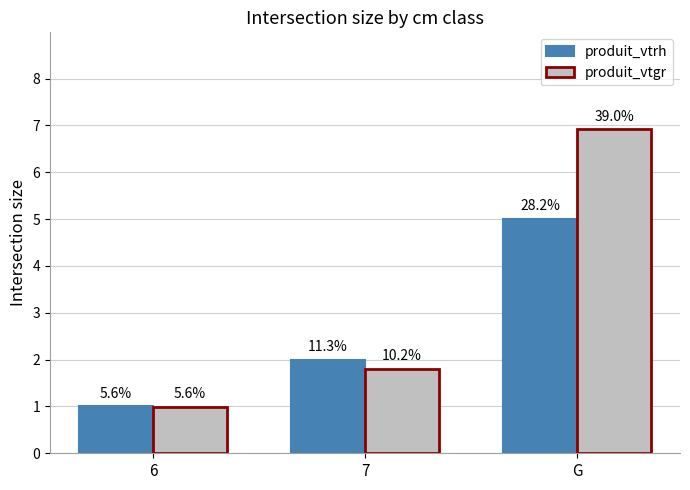

What is the difference between the produit_vtrh values at G and 7?

3.0